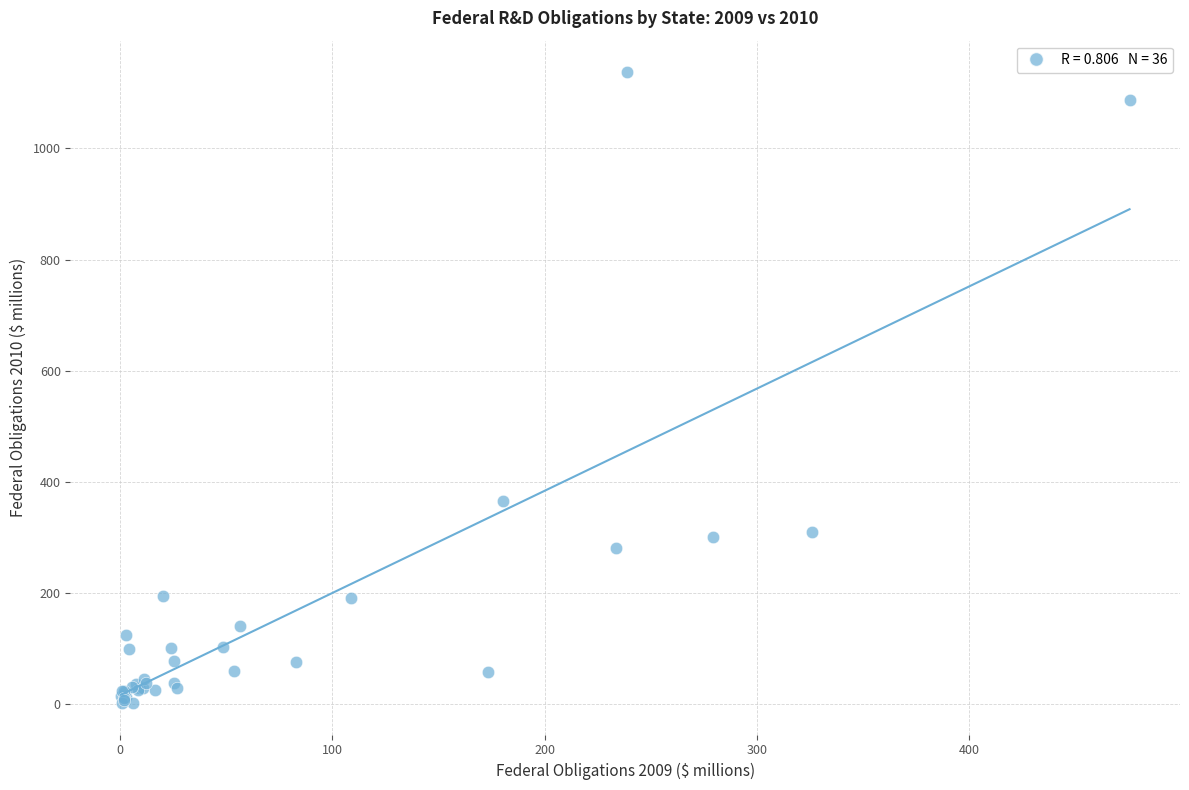

What Y value in the scatter plot is closest to 569?

364.9